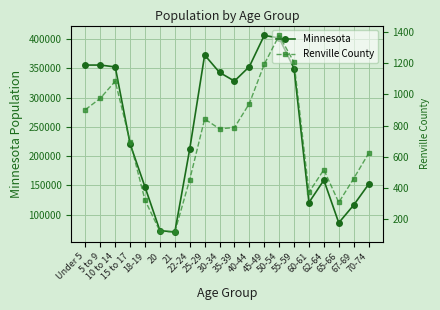

What is the label of the 13th point from the left?

45-49